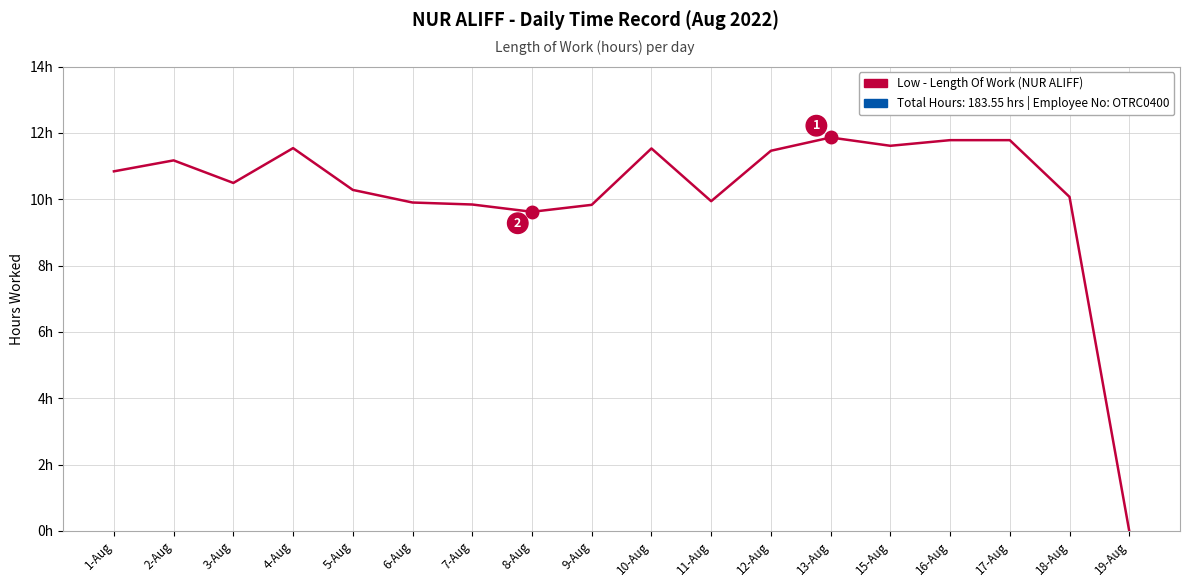

Reading left to right, what are all the values shown in this chart?

1-Aug=10.8	2-Aug=11.2	3-Aug=10.5	4-Aug=11.5	5-Aug=10.3	6-Aug=9.9	7-Aug=9.8	8-Aug=9.6	9-Aug=9.8	10-Aug=11.5	11-Aug=9.9	12-Aug=11.5	13-Aug=11.9	15-Aug=11.6	16-Aug=11.8	17-Aug=11.8	18-Aug=10.1	19-Aug=0.0